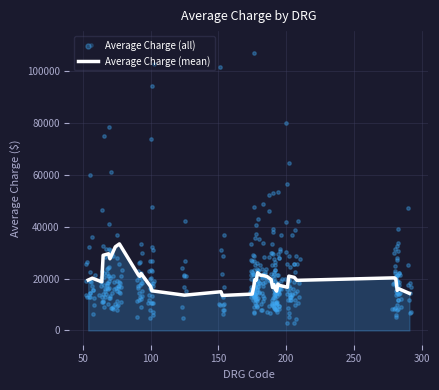

Which has a higher value, 183 or 282?

183